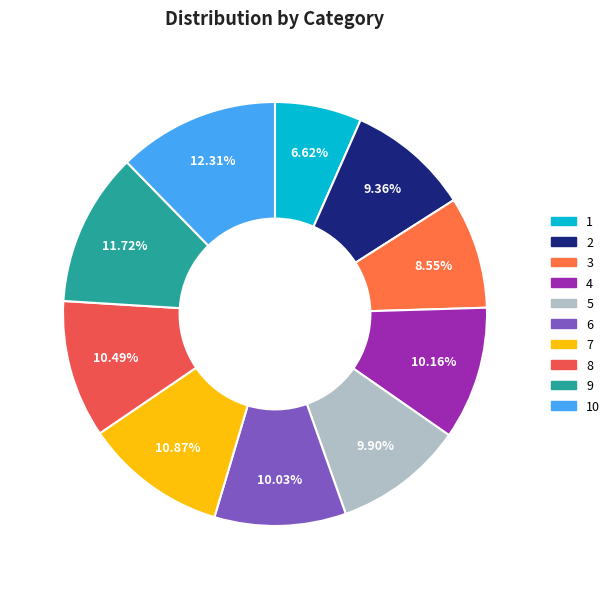

To the nearest percent, what percentage of the pie is 8?

10%